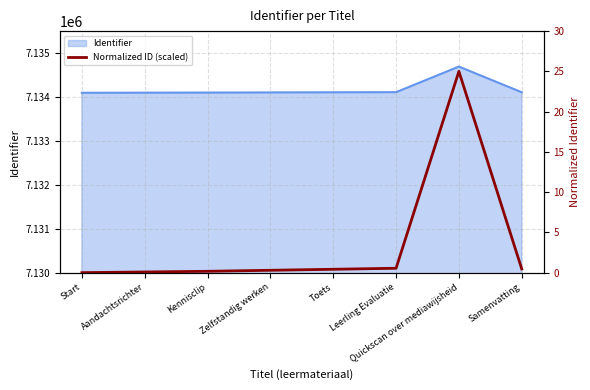

Which has a higher value, Start or Aandachtsrichter?

Aandachtsrichter